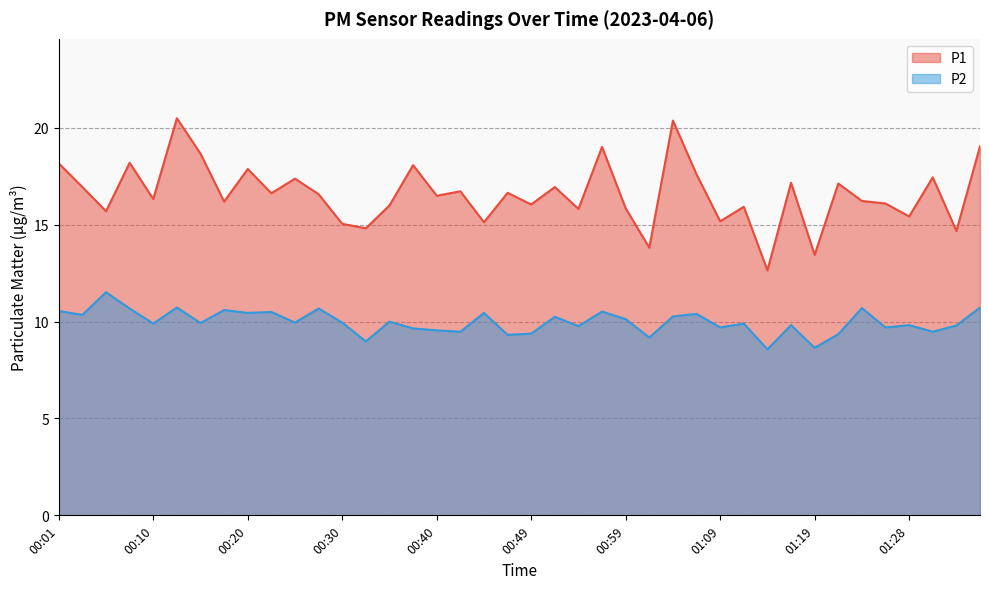

True or false: P1 and P2 intersect in this chart.

False